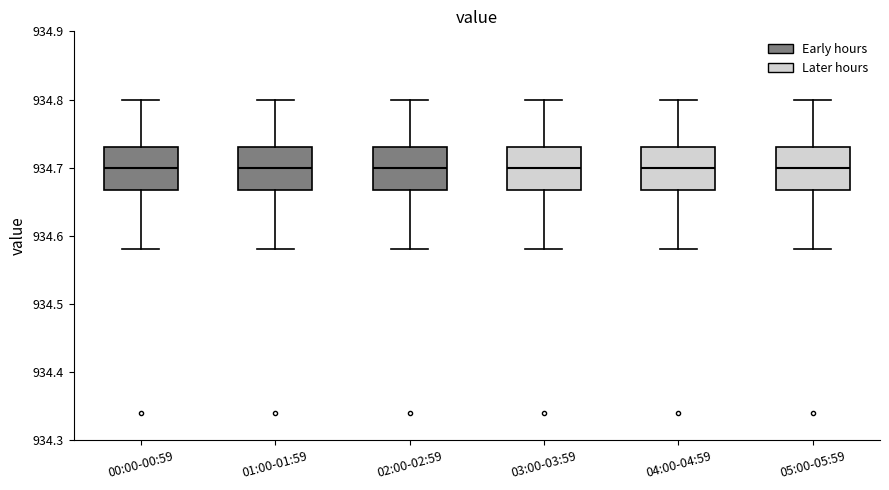

Reading left to right, transcribe this box plot: for each box, give where its median line is, the range the box spans, and where its two whiskers end, as read against the y-axis. The values are not printed on the chart, so give them approximately, as read against the axis.

00:00-00:59: median 934.70, box 934.67 to 934.73, whiskers 934.58 to 934.80
01:00-01:59: median 934.70, box 934.67 to 934.73, whiskers 934.58 to 934.80
02:00-02:59: median 934.70, box 934.67 to 934.73, whiskers 934.58 to 934.80
03:00-03:59: median 934.70, box 934.67 to 934.73, whiskers 934.58 to 934.80
04:00-04:59: median 934.70, box 934.67 to 934.73, whiskers 934.58 to 934.80
05:00-05:59: median 934.70, box 934.67 to 934.73, whiskers 934.58 to 934.80